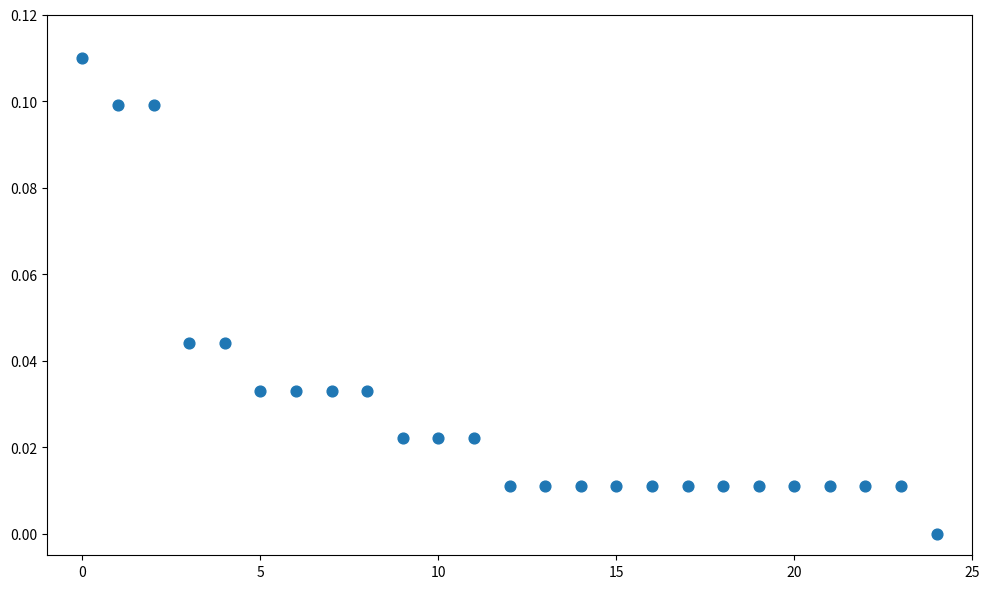

How many data points are displayed?

25